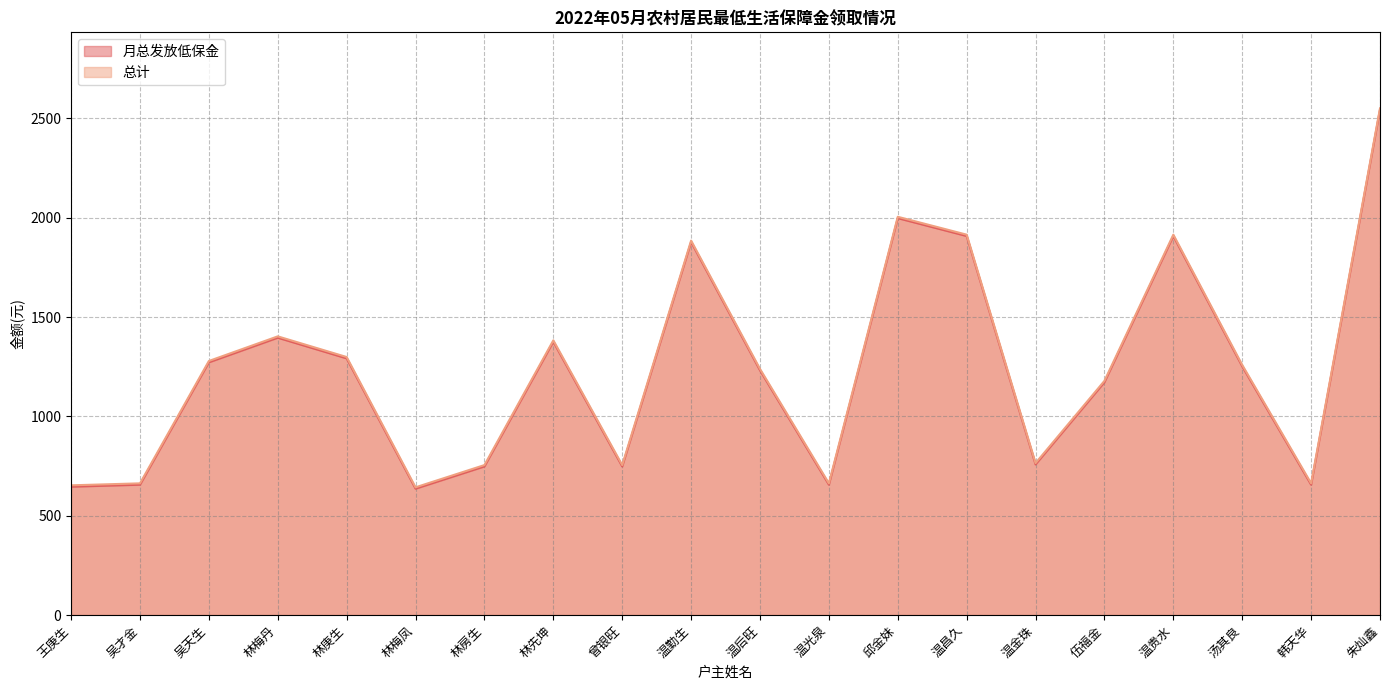

What is the value of the 总计 point at the 15th from the left?

764.9